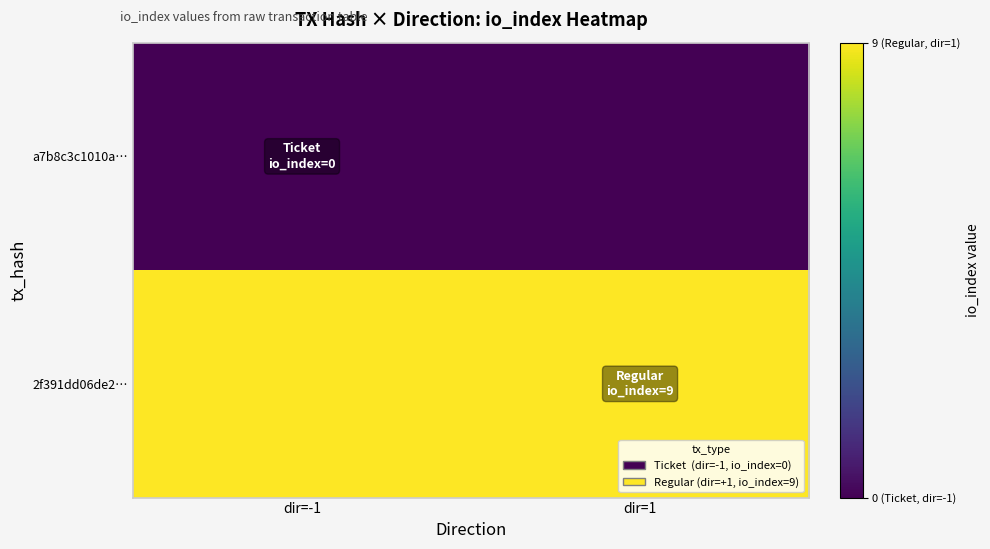

Rank the series by their maximum value, from highest to lowest.

2f391dd06de2…, a7b8c3c1010a…